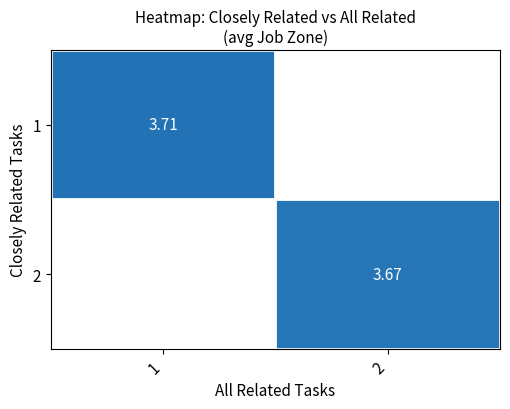

What is the maximum value shown in the chart?

3.7